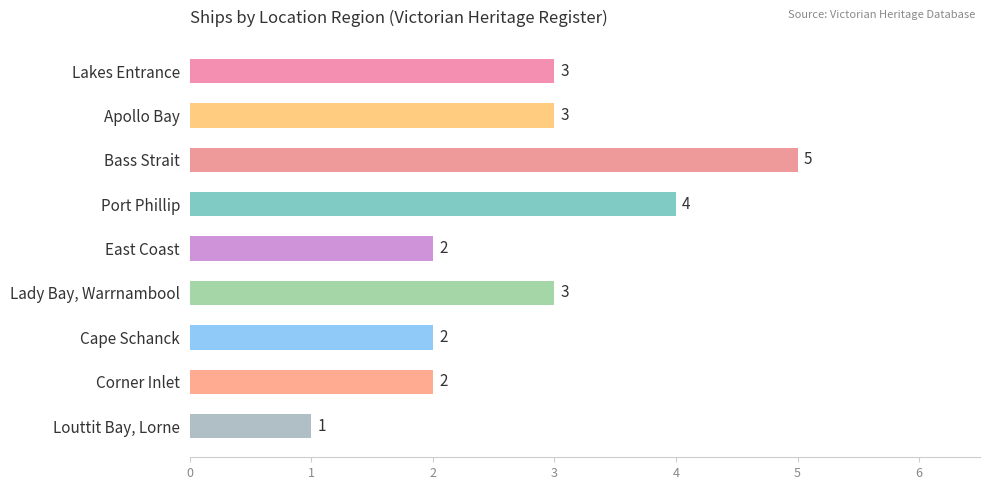

Count the values in the range 2 to 3.

6